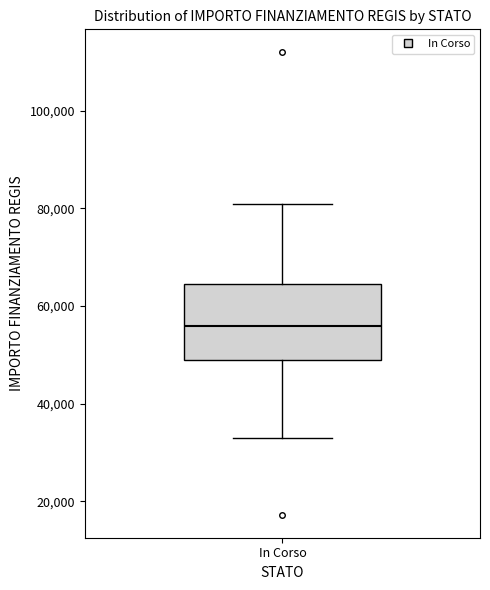

Transcribe this box plot: give where the median line is, the range the box spans, and where the two whiskers end, as read against the y-axis. The values are not printed on the chart, so give them approximately, as read against the axis.

median 56000, box 50000 to 64000, whiskers 32000 to 80000